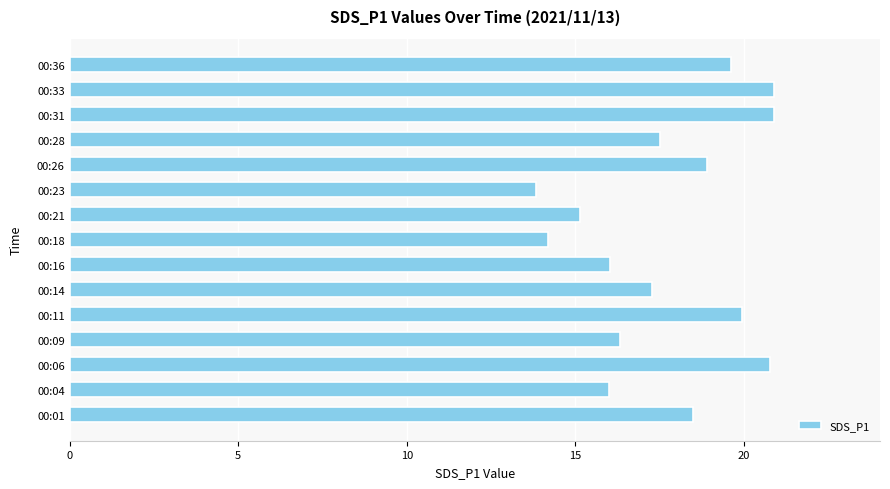

The value at 00:36 is 19.6. True or false?

True